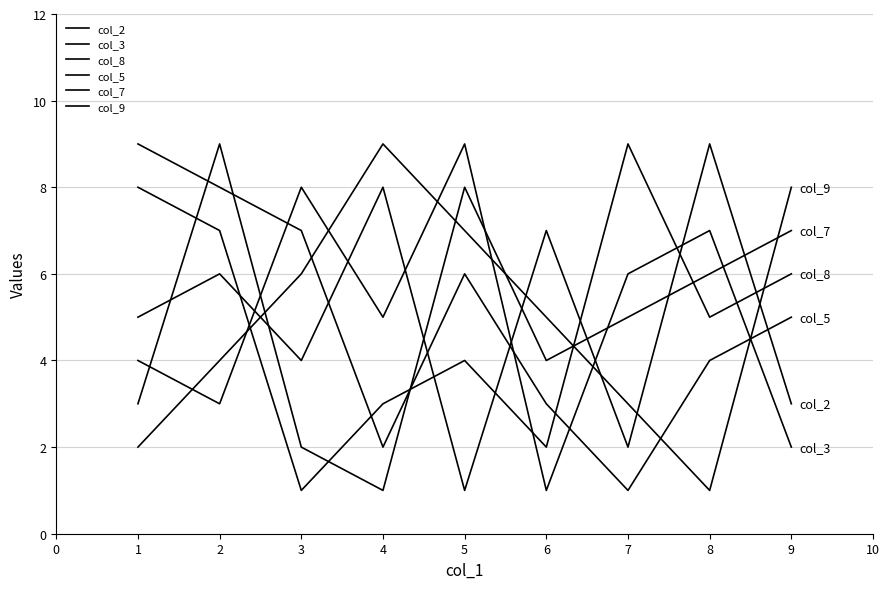

True or false: col_9 and col_8 cross at least once.

True